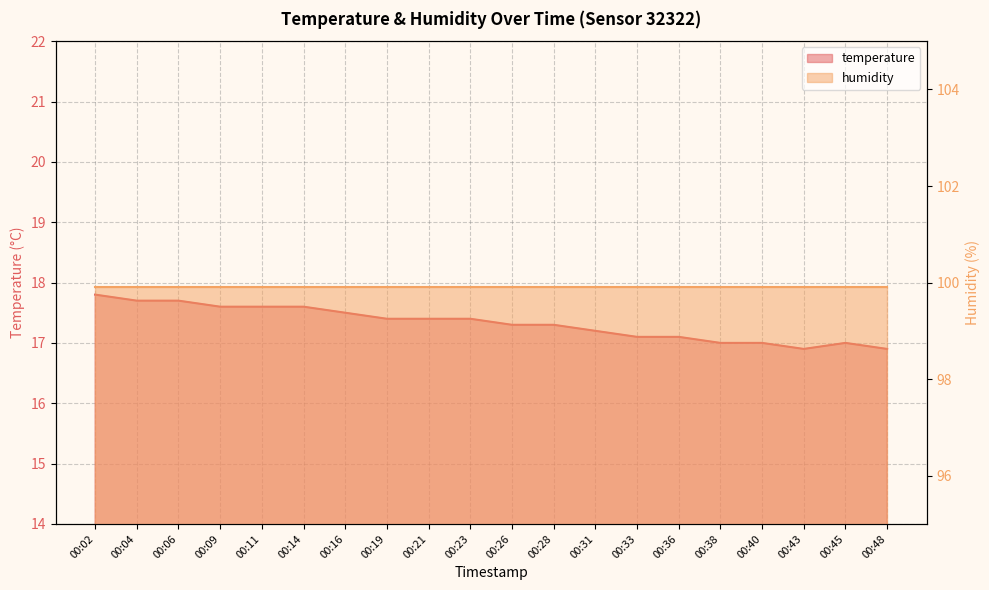

How many points are higher than both their immediate neighbors (excluding endpoints)?

1